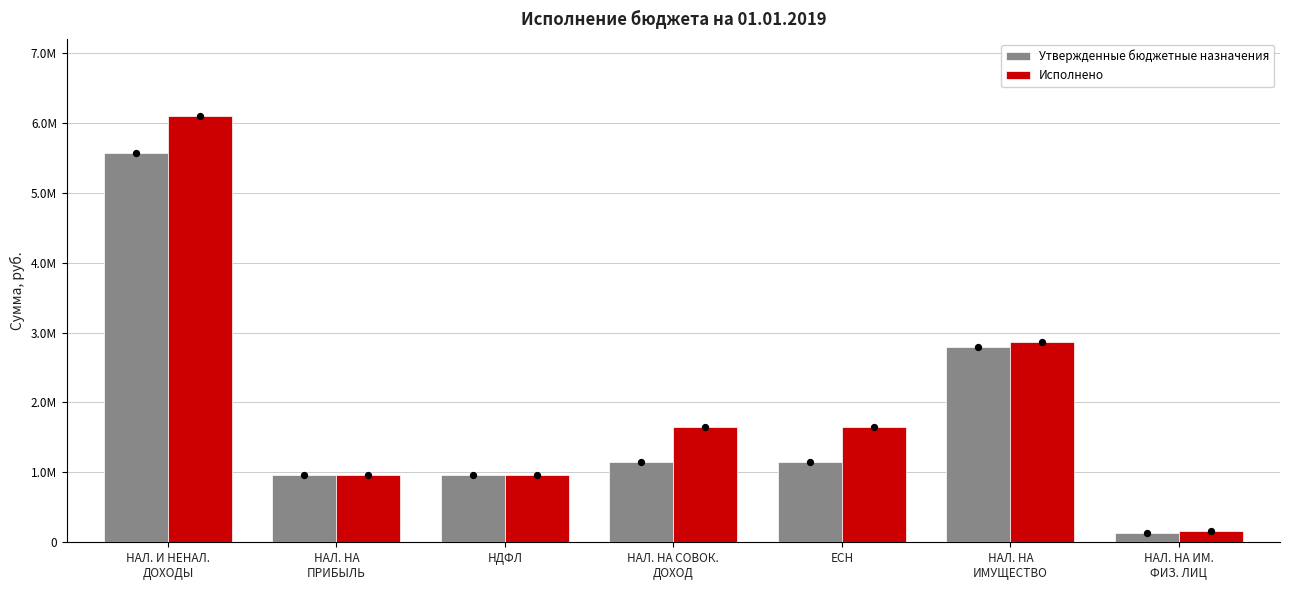

What is the total value across all series at ЕСН?

2785020.0